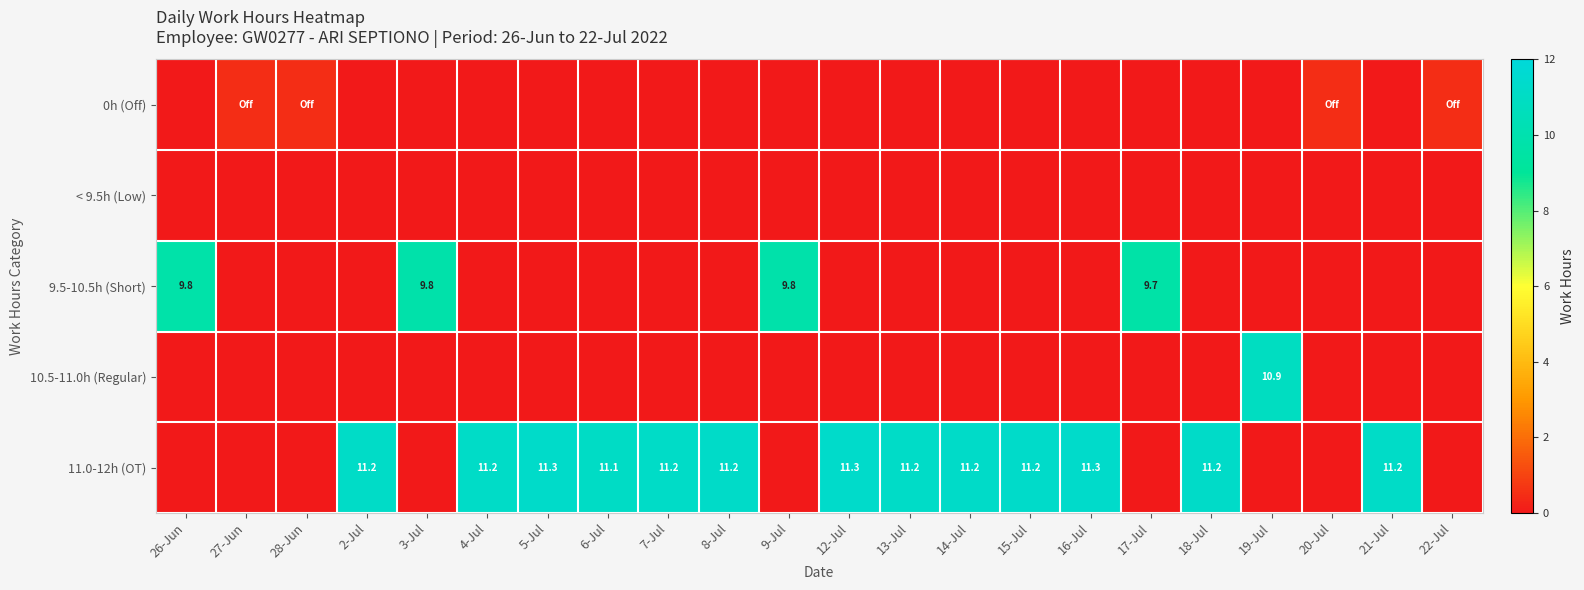

At which label does 0h (Off) reach its minimum?

26-Jun